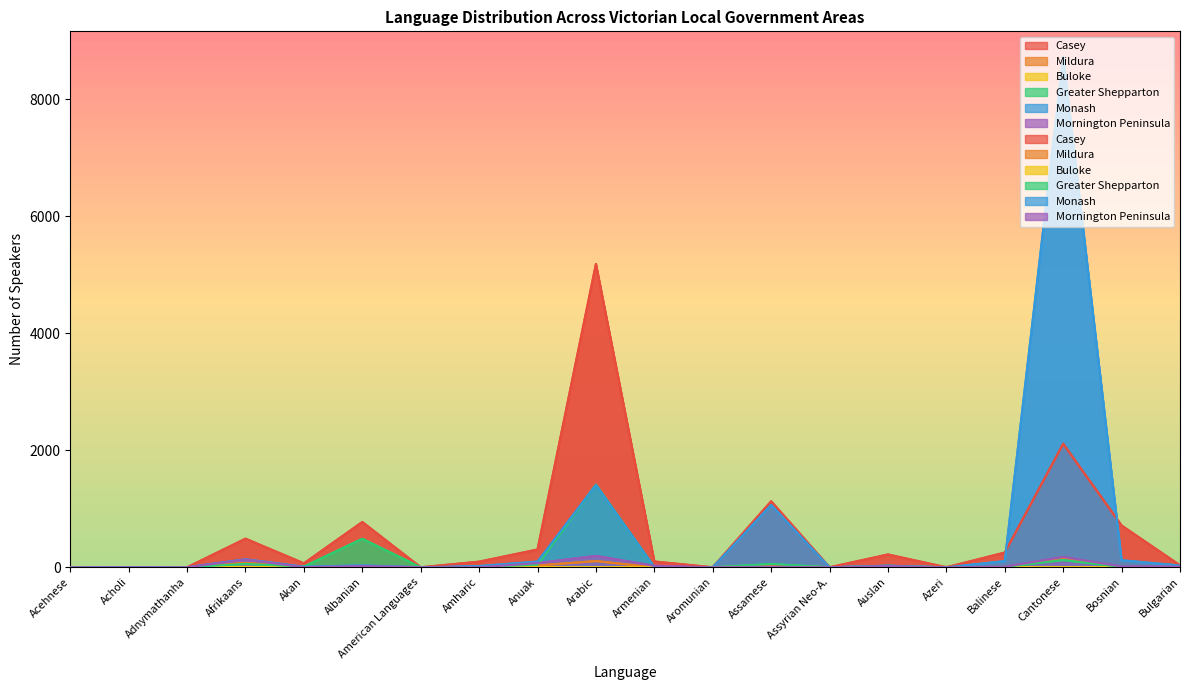

The Monash series shows 1877 at Assamese. True or false?

False